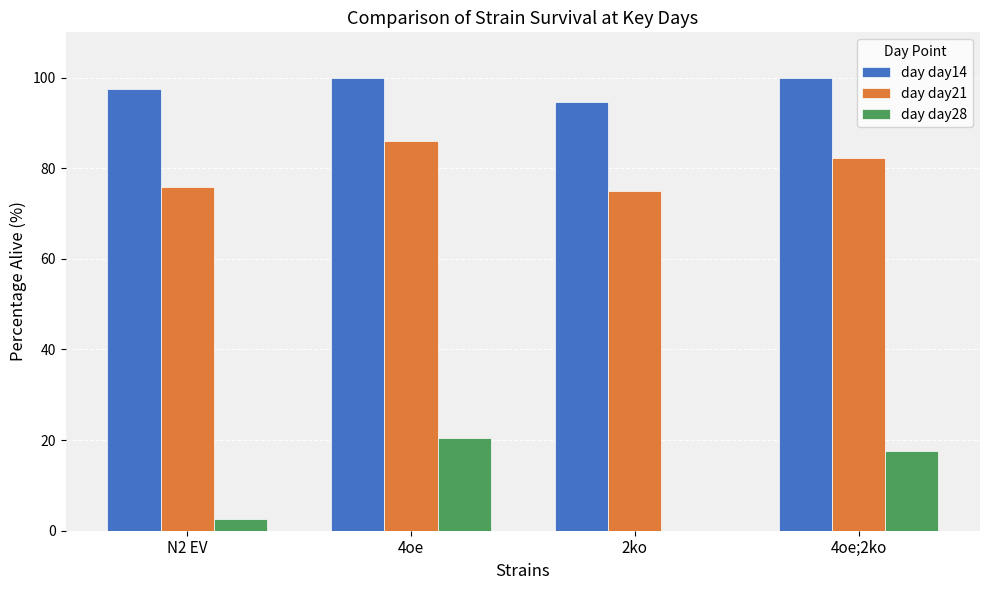

What is the difference between the day day28 values at N2 EV and 2ko?

2.6